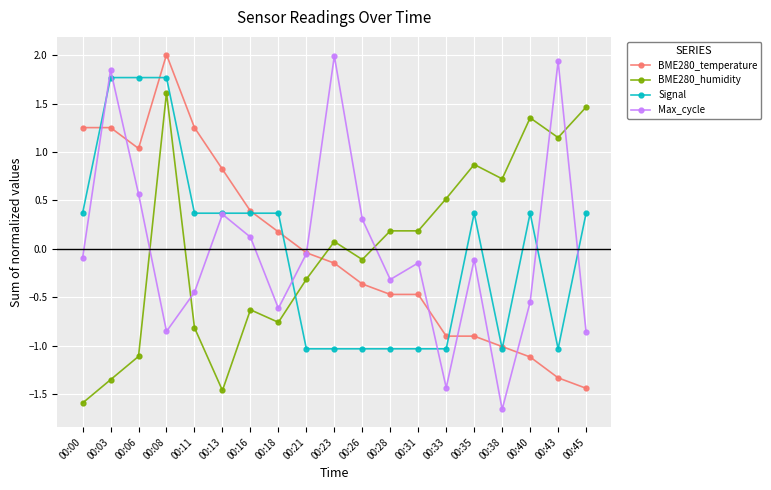

The value of Signal at 00:33 is -1.0. True or false?

True